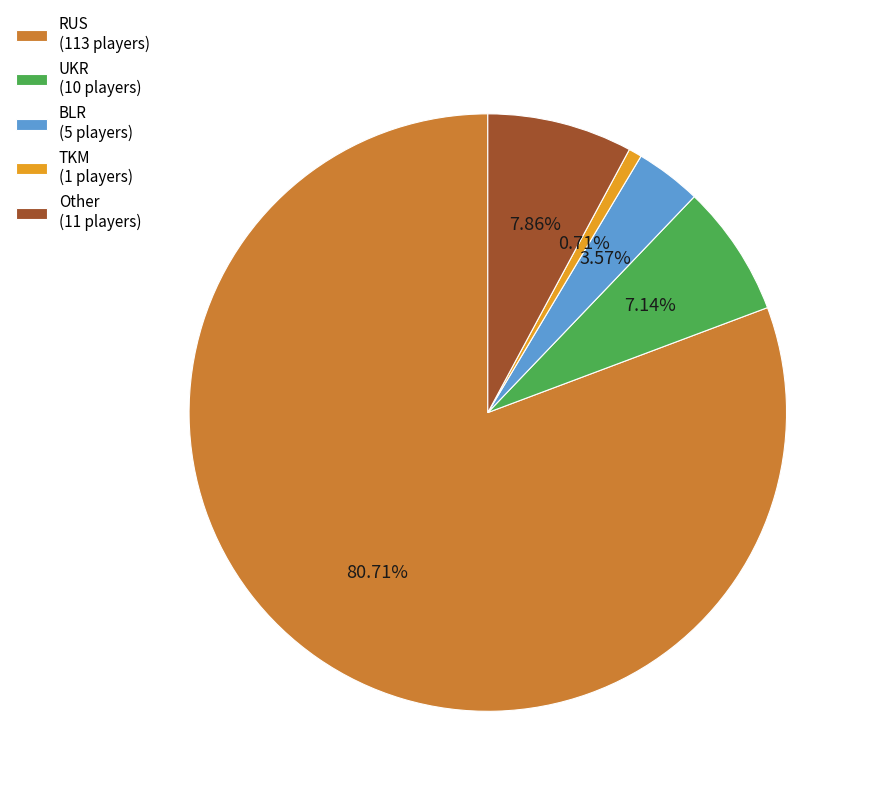

What is the ratio of the value at UKR (10 players) to the value at BLR (5 players)?

2.0